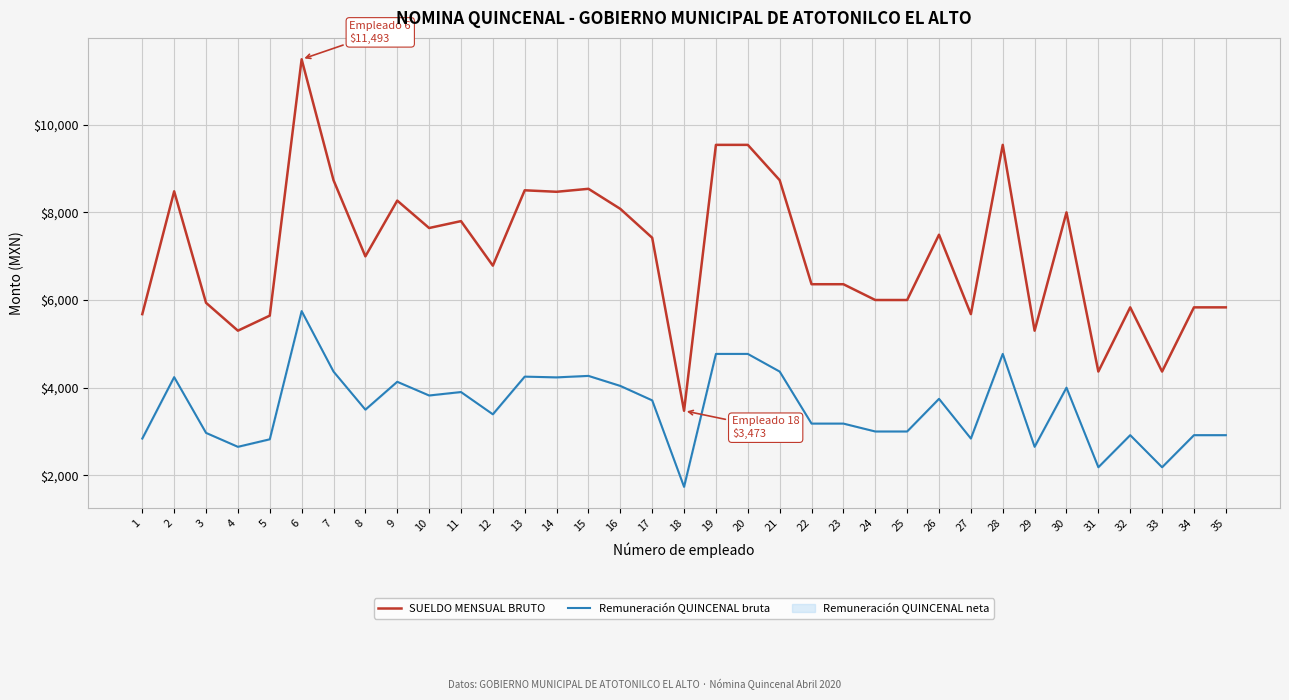

How many data points in SUELDO MENSUAL BRUTO are above 6996?

17